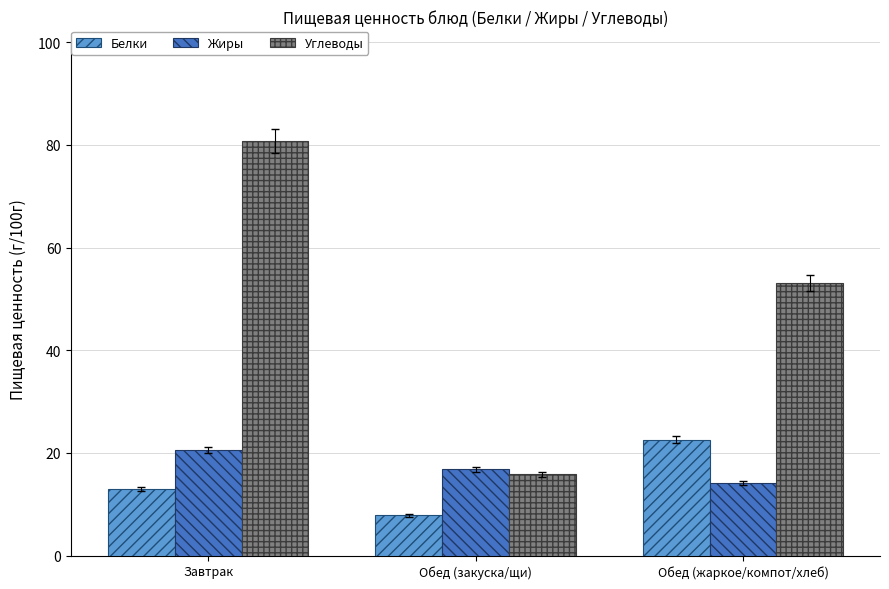

The value of Углеводы at Завтрак is 80.7. True or false?

True